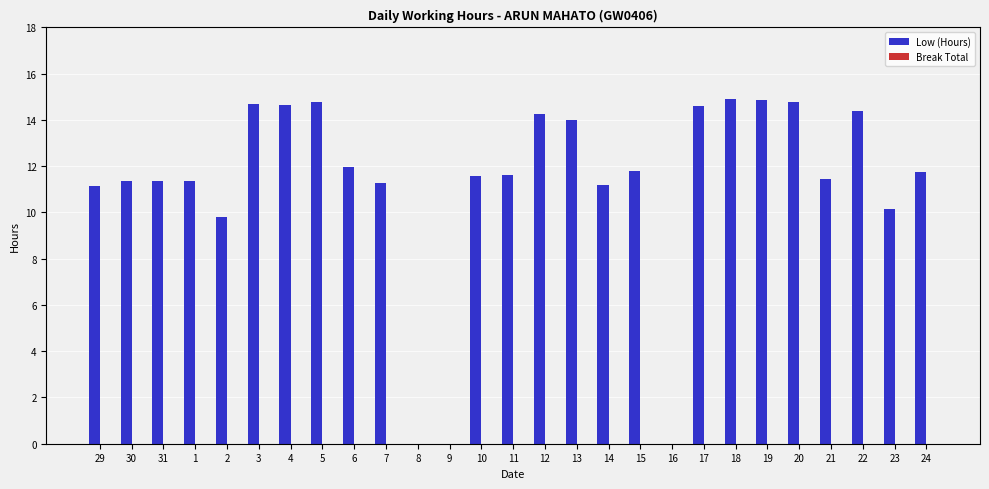

What is the maximum value shown in the chart?

14.9